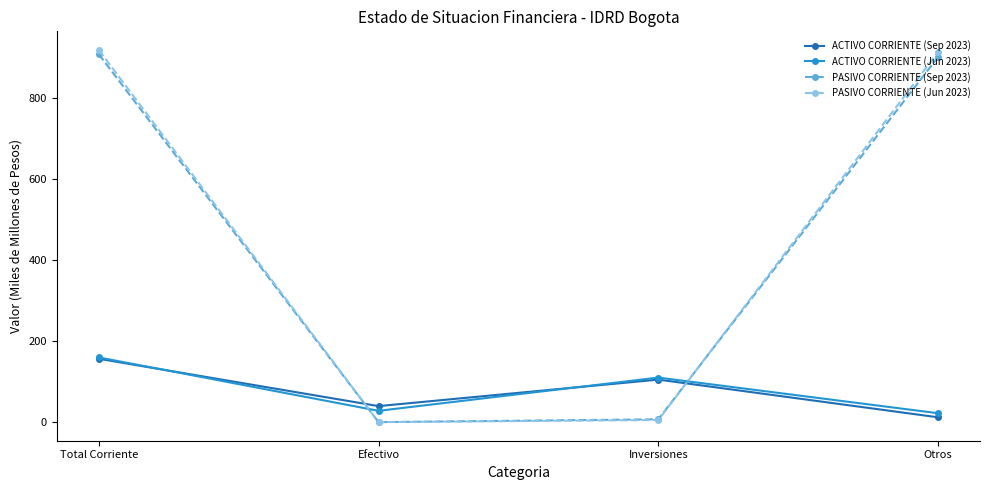

Where is the first local maximum for ACTIVO CORRIENTE (Jun 2023)?

Inversiones